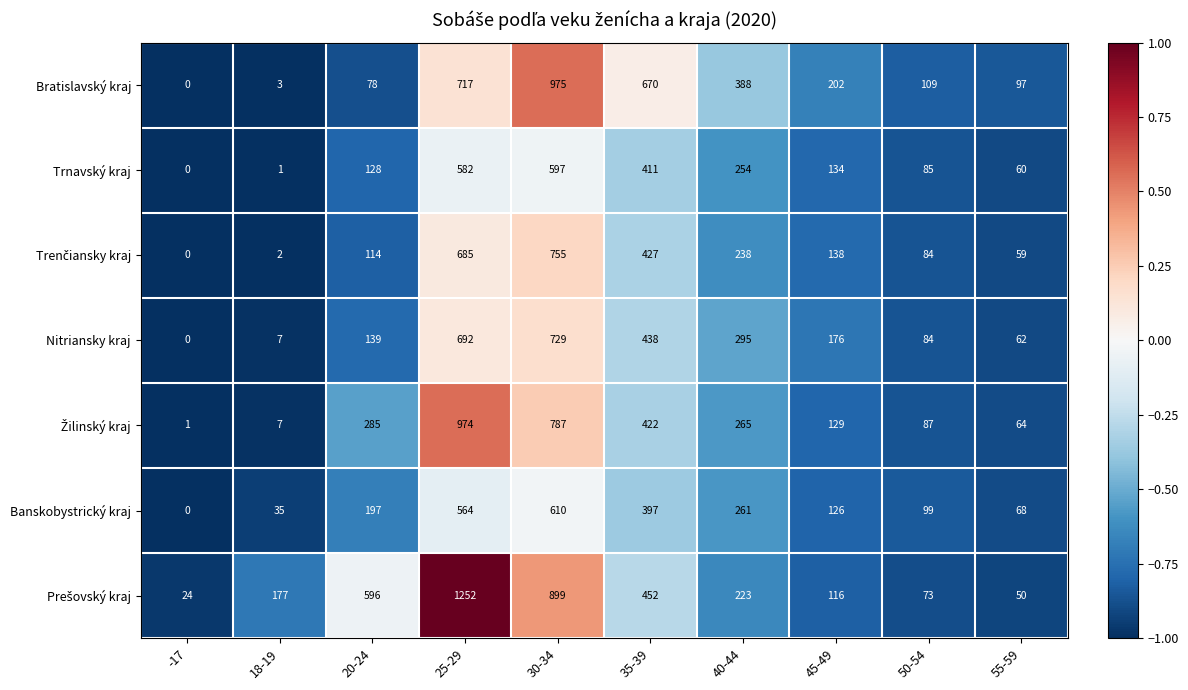

Which series changed the most between 35-39 and 55-59?

Bratislavský kraj